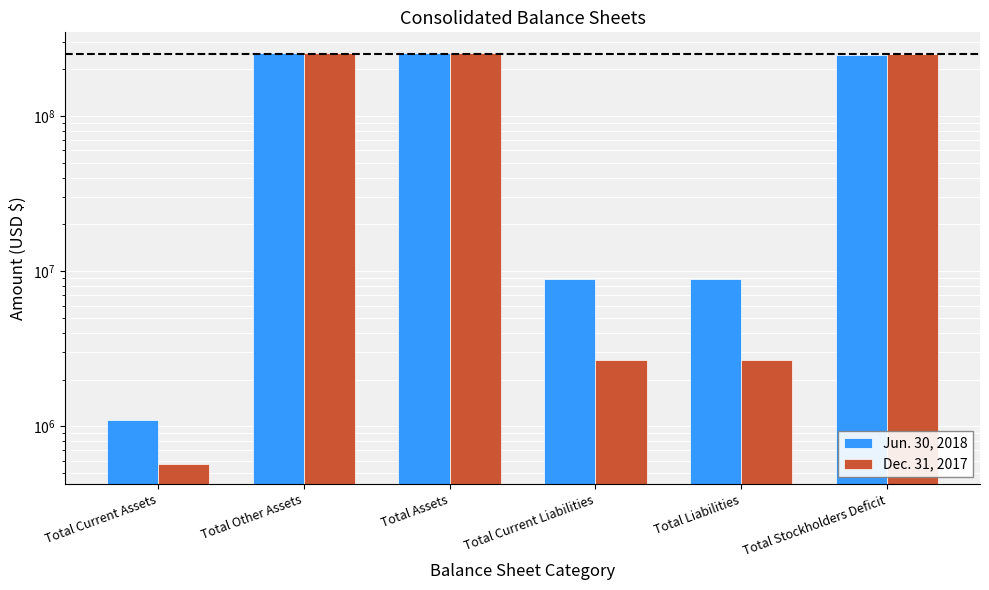

The value of Dec. 31, 2017 at Total Assets is 254368000. True or false?

True